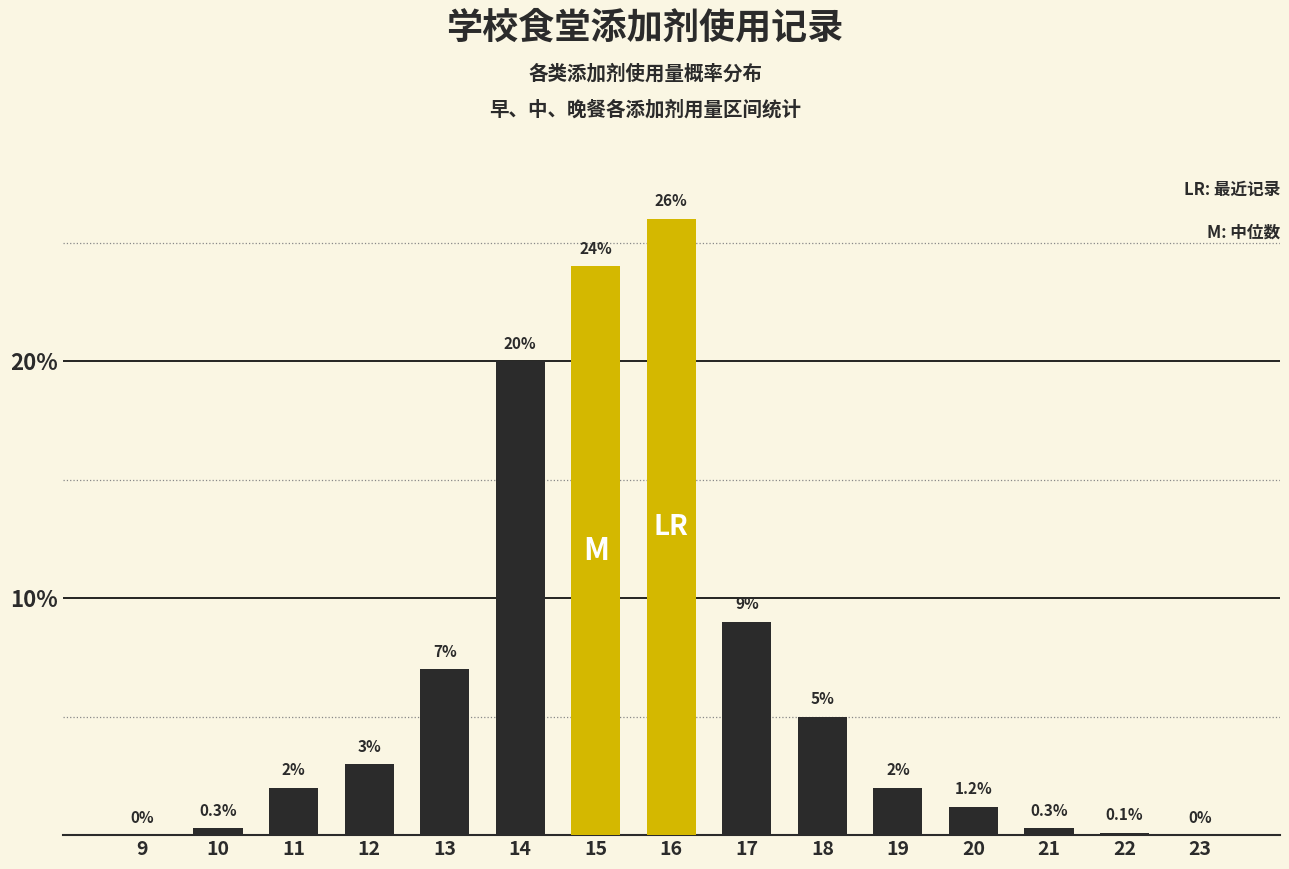

Reading left to right, what are all the values shown in this chart?

9=0.0	10=0.3	11=2.0	12=3.0	13=7.0	14=20.0	15=24.0	16=26.0	17=9.0	18=5.0	19=2.0	20=1.2	21=0.3	22=0.1	23=0.0